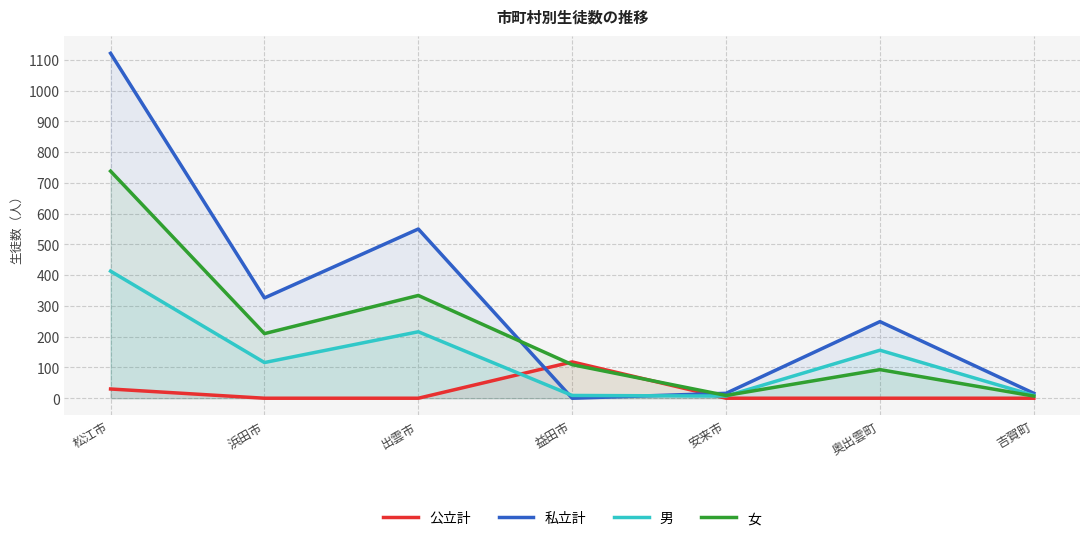

What is the label of the 1st point from the right?

吉賀町